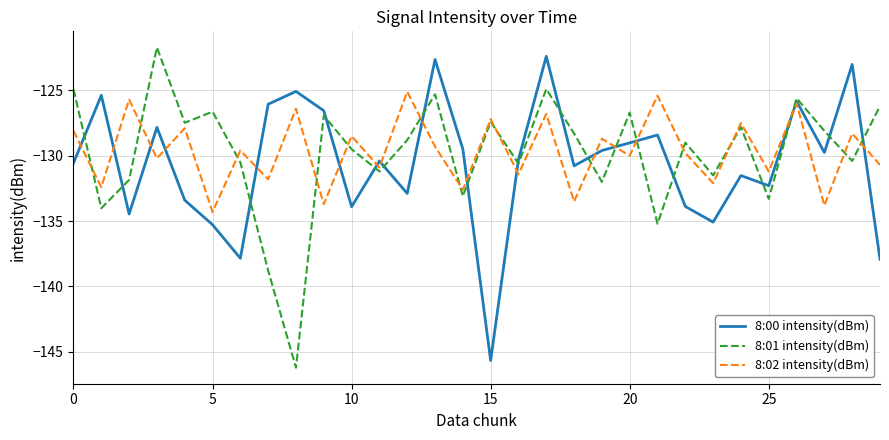

What is the highest value of the 8:02 intensity(dBm) series?

-125.1